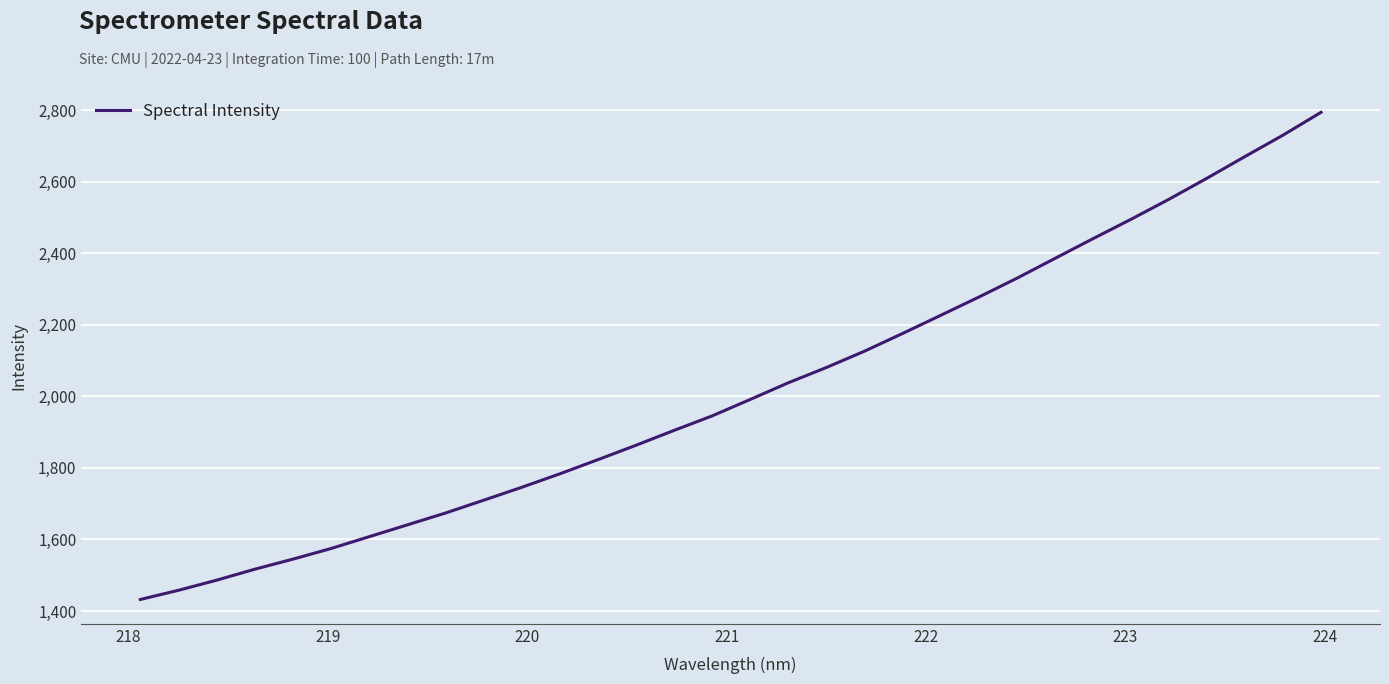

What is the greatest value displayed?

2793.8